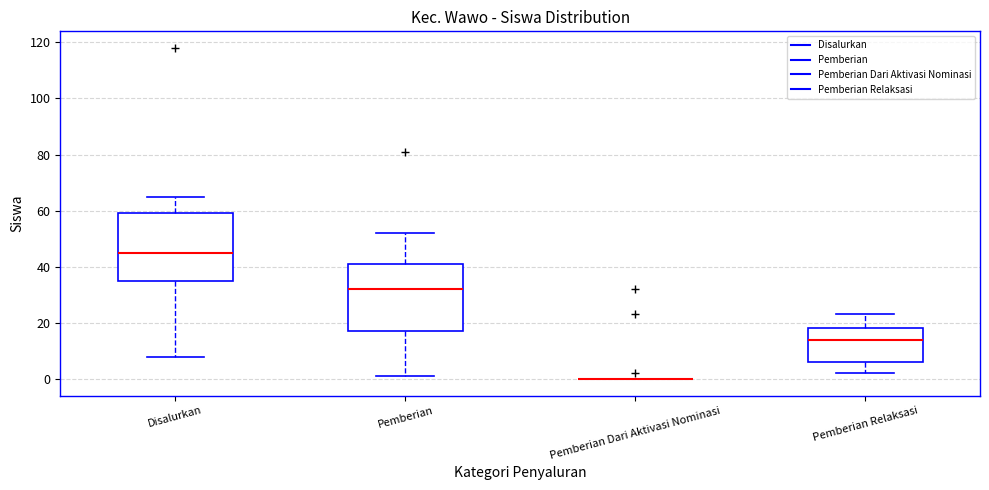

Reading left to right, transcribe this box plot: for each box, give where its median line is, the range the box spans, and where its two whiskers end, as read against the y-axis. The values are not printed on the chart, so give them approximately, as read against the axis.

Disalurkan: median 46, box 36 to 60, whiskers 8 to 66
Pemberian: median 32, box 18 to 42, whiskers 2 to 52
Pemberian Dari Aktivasi Nominasi: box collapsed to a line at 0, whiskers 0 to 0
Pemberian Relaksasi: median 14, box 6 to 18, whiskers 2 to 24